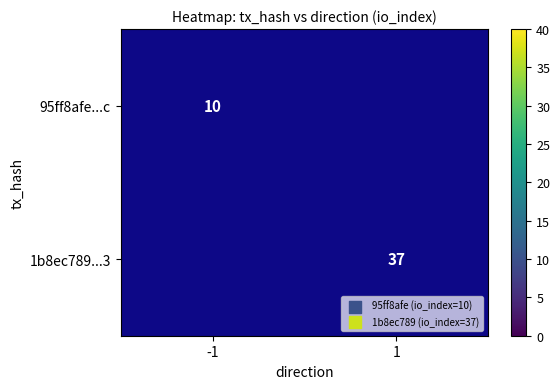

What is the smallest value displayed?

10.0